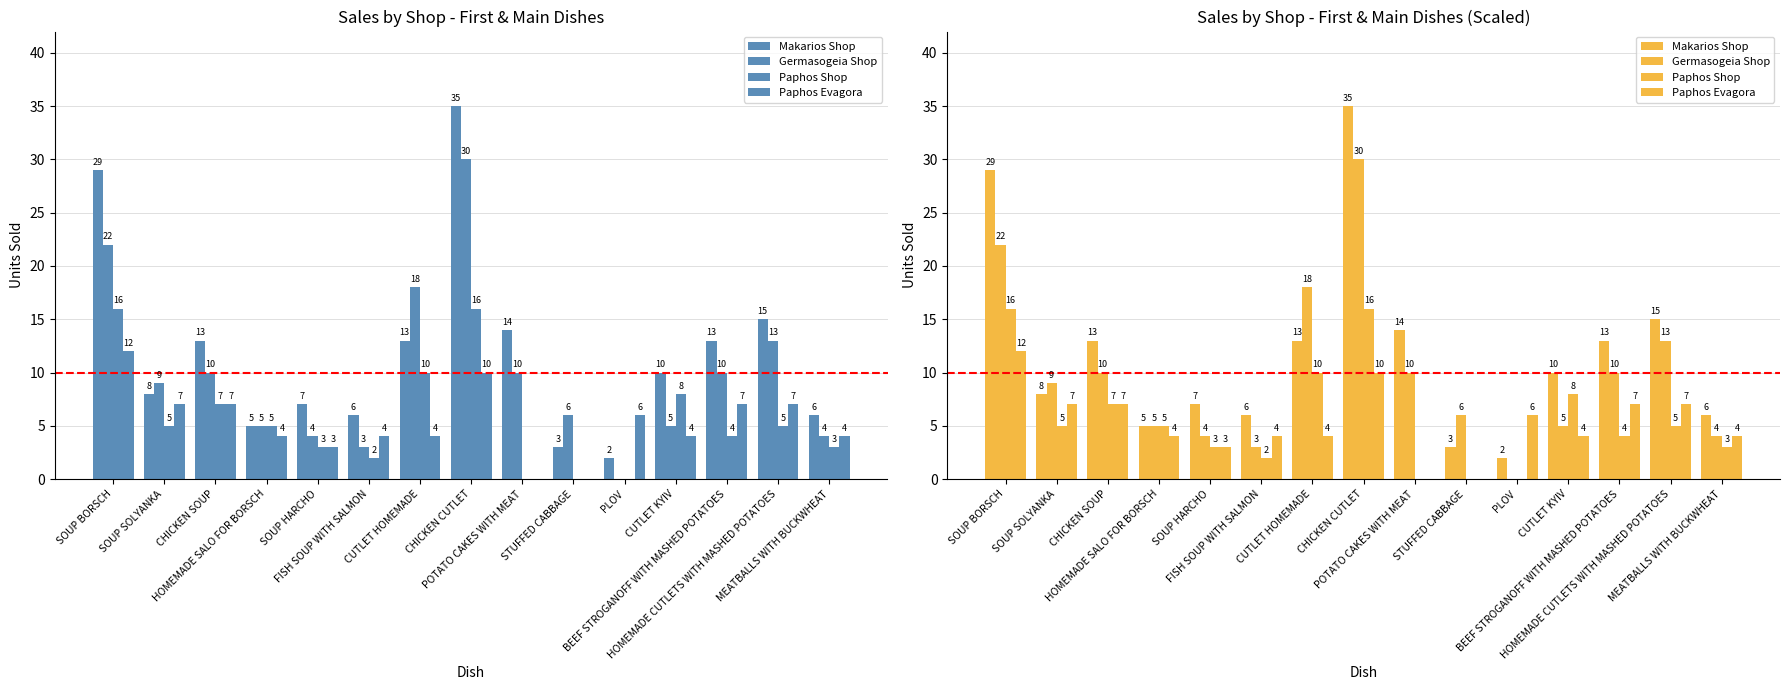

Which category has the highest value in the Paphos Evagora series?

SOUP BORSCH